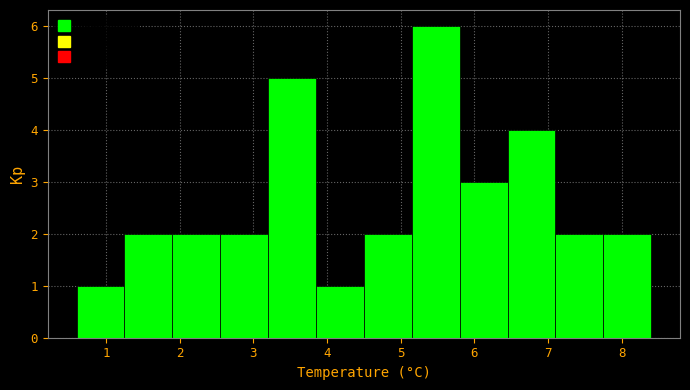

Reading left to right, list every bar in this chart as the range it spans on the x-axis followed by its height. Neither the bar edges nor the heights are printed on the chart, so give them approximately, as read against the axes.

0.60 to 1.25: 1
1.25 to 1.90: 2
1.90 to 2.55: 2
2.55 to 3.20: 2
3.20 to 3.85: 5
3.85 to 4.50: 1
4.50 to 5.15: 2
5.15 to 5.80: 6
5.80 to 6.45: 3
6.45 to 7.10: 4
7.10 to 7.75: 2
7.75 to 8.40: 2